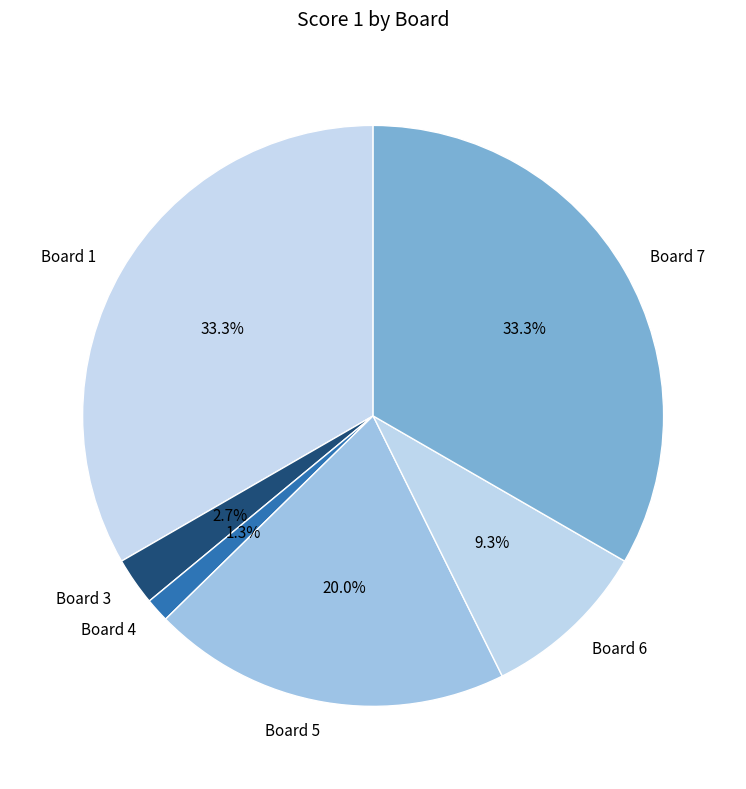

Is it true that Board 7 is 33% of the pie?

True